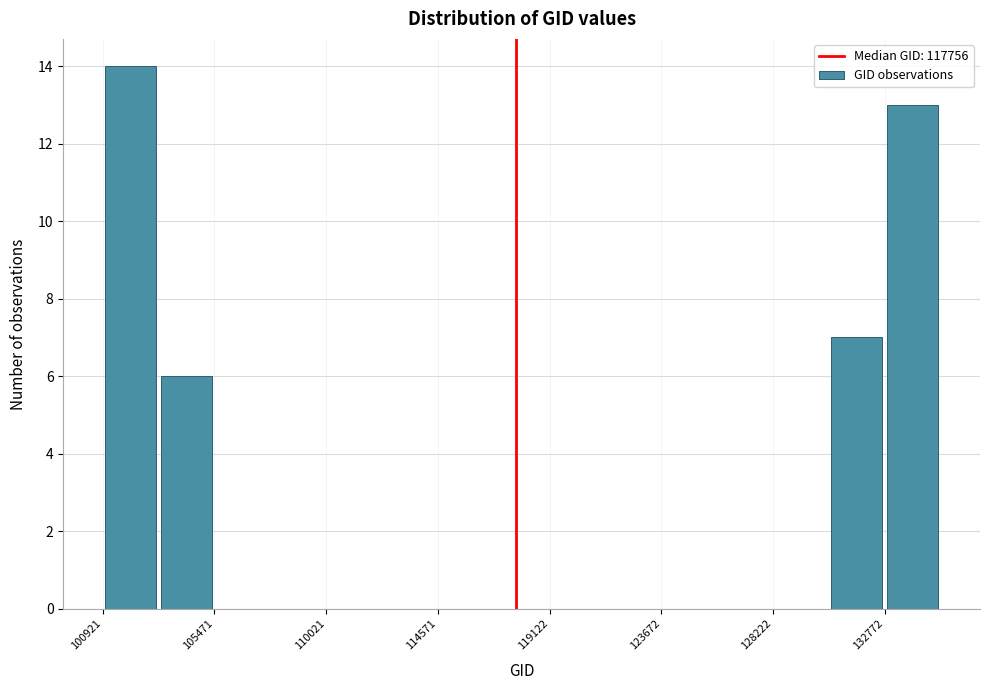

Reading left to right, transcribe this chart: for each bar, give the range it covers on the x-axis and its height. Neither the bar edges nor the heights are printed on the chart, so give them approximately, as read against the axes.

101000 to 103000: 14
103000 to 105500: 6
105500 to 107500: 0
107500 to 110000: 0
110000 to 112500: 0
112500 to 114500: 0
114500 to 117000: 0
117000 to 119000: 0
119000 to 121500: 0
121500 to 123500: 0
123500 to 126000: 0
126000 to 128000: 0
128000 to 130500: 0
130500 to 133000: 7
133000 to 135000: 13